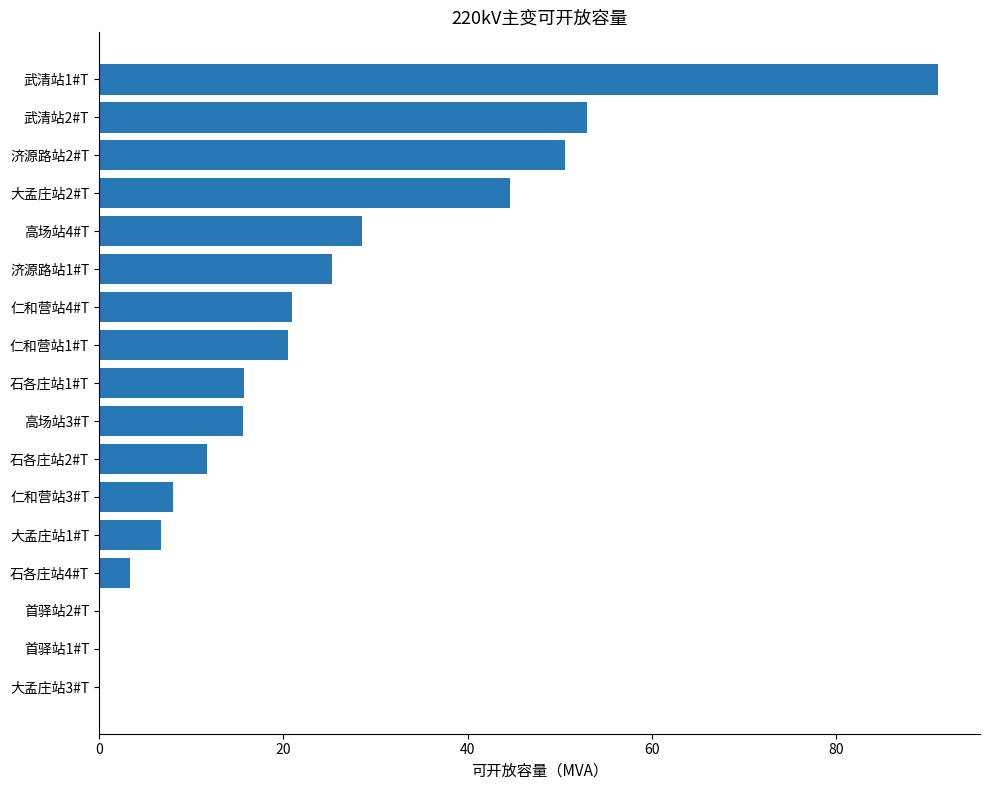

What is the sum of all values?

395.6